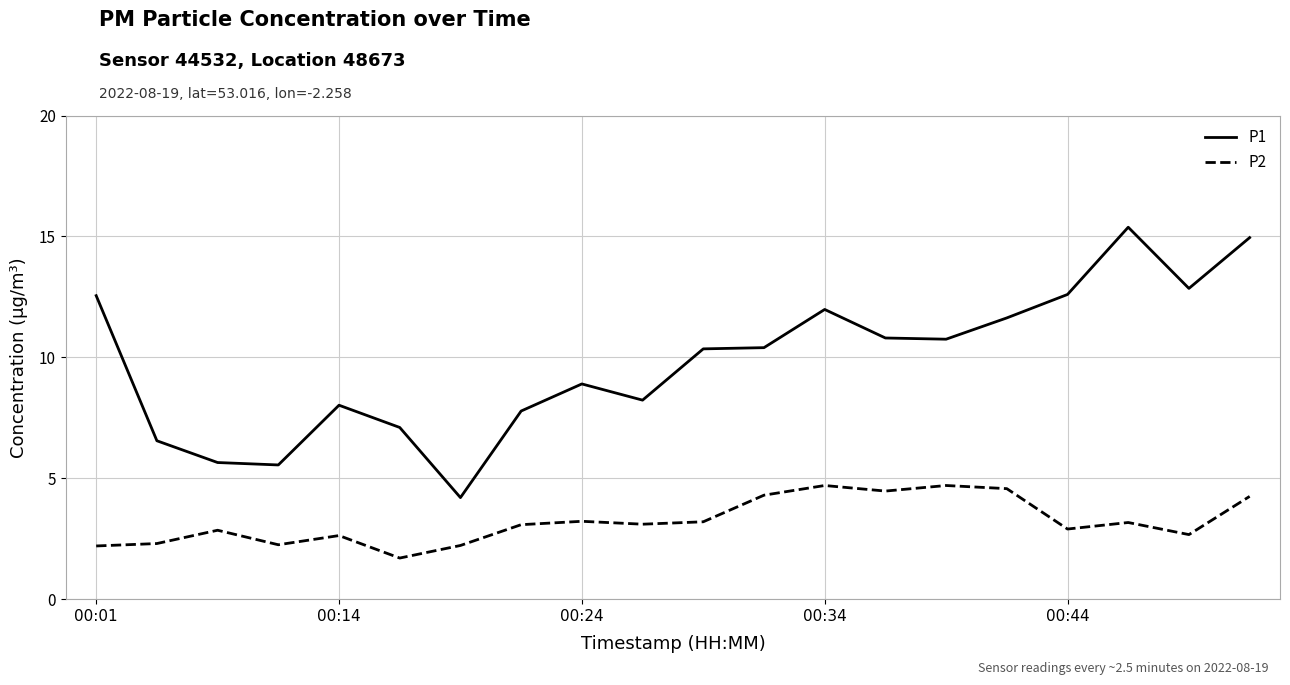

What is the difference between the maximum and minimum values in the P1 series?

11.2